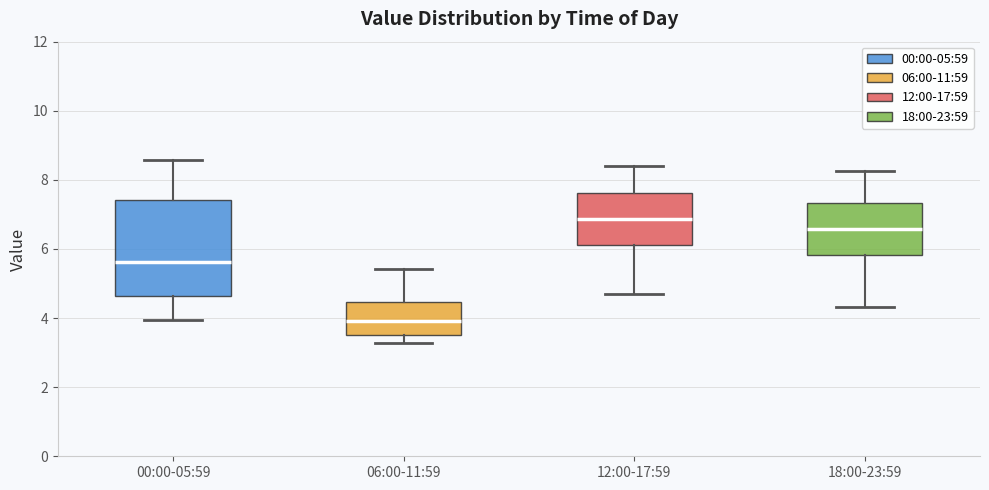

Which box has the highest median line?

12:00-17:59